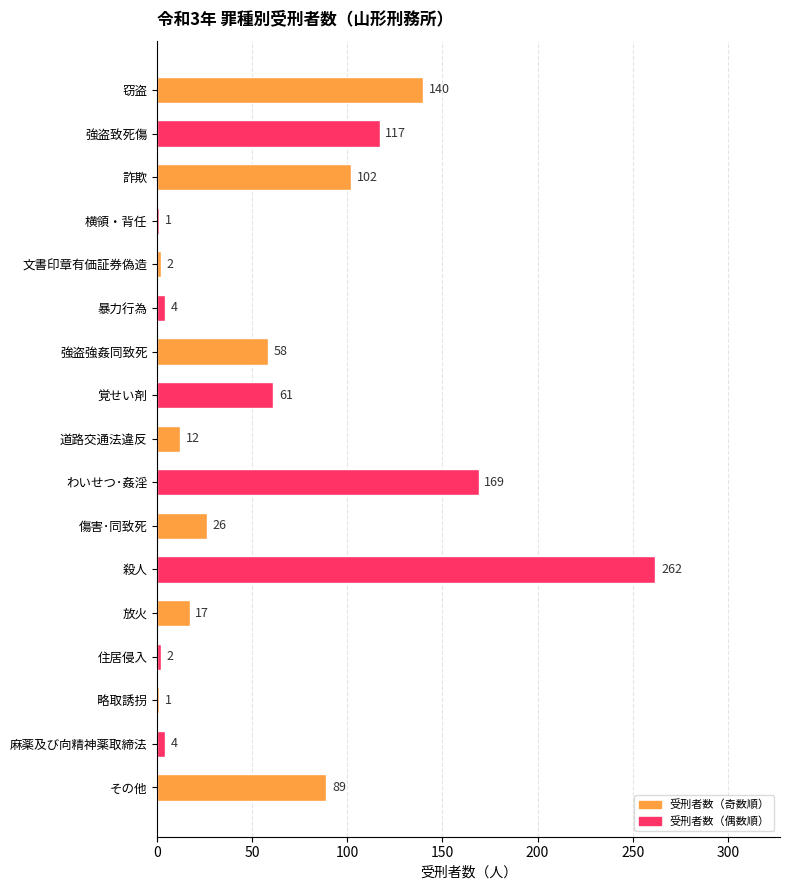

How many bars are there in total?

17